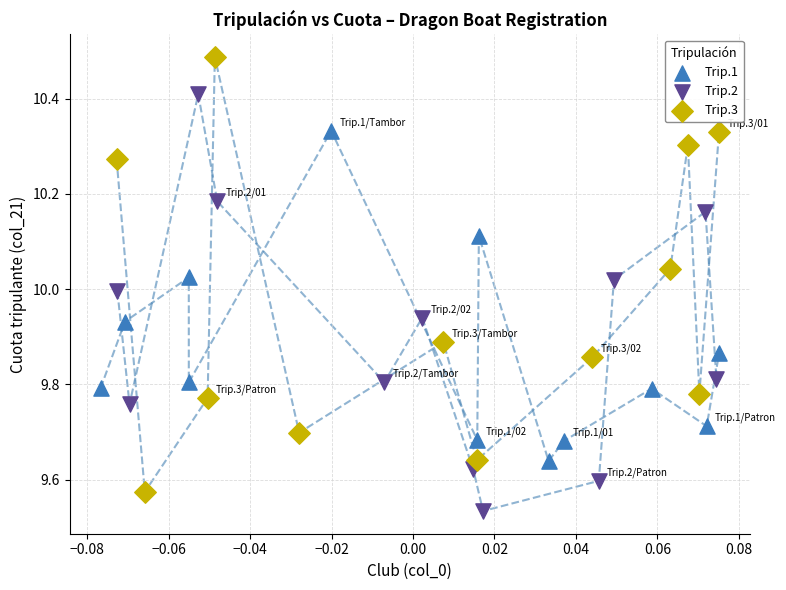

Which series has the largest Y range (max minus min)?

Trip.3